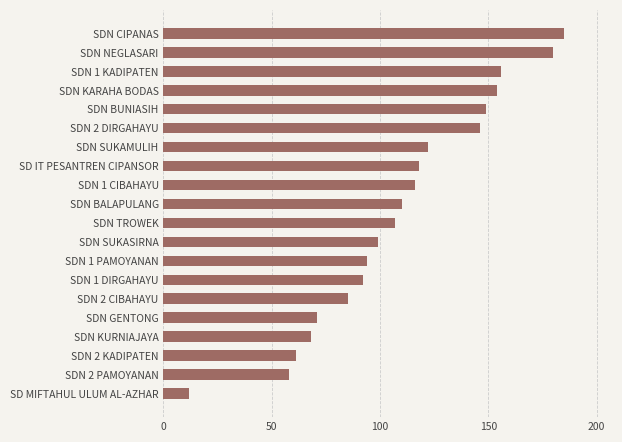

Rank the categories by value from lowest to highest.

SD MIFTAHUL ULUM AL-AZHAR, SDN 2 PAMOYANAN, SDN 2 KADIPATEN, SDN KURNIAJAYA, SDN GENTONG, SDN 2 CIBAHAYU, SDN 1 DIRGAHAYU, SDN 1 PAMOYANAN, SDN SUKASIRNA, SDN TROWEK, SDN BALAPULANG, SDN 1 CIBAHAYU, SD IT PESANTREN CIPANSOR, SDN SUKAMULIH, SDN 2 DIRGAHAYU, SDN BUNIASIH, SDN KARAHA BODAS, SDN 1 KADIPATEN, SDN NEGLASARI, SDN CIPANAS